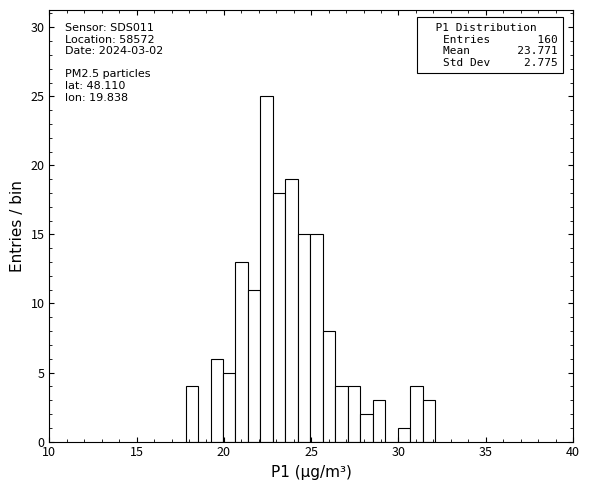

Read against the x-axis, roughly where is the centre of the tallest bar?

22.5